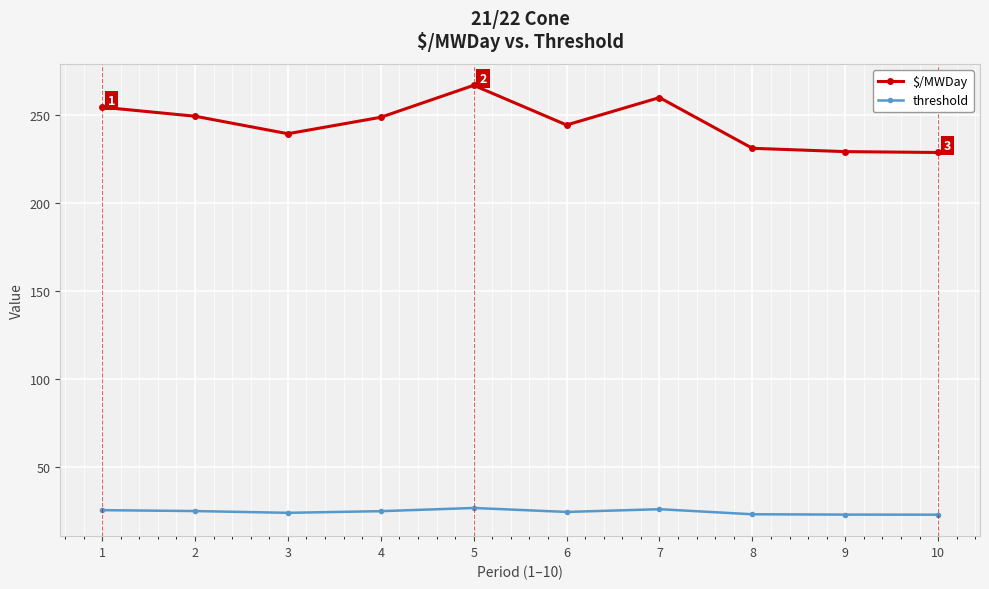

True or false: threshold has more than 1 points higher than both neighbors.

True